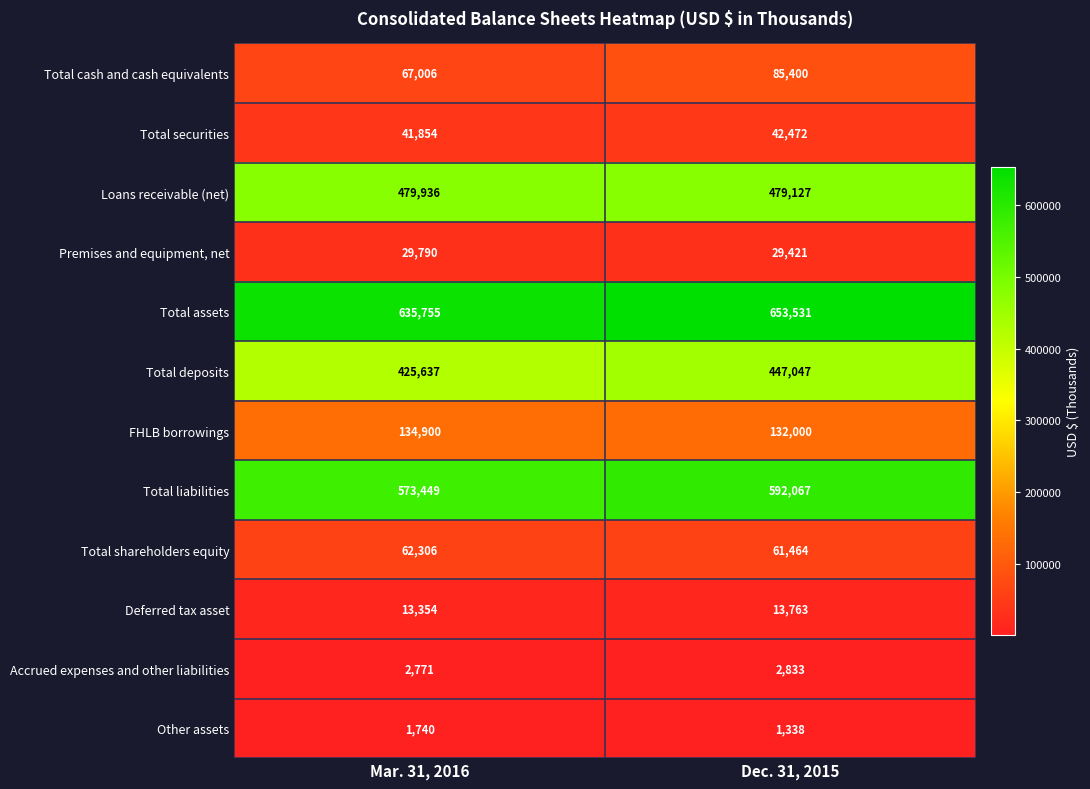

What is the total value across all series at Dec. 31, 2015?

2540463